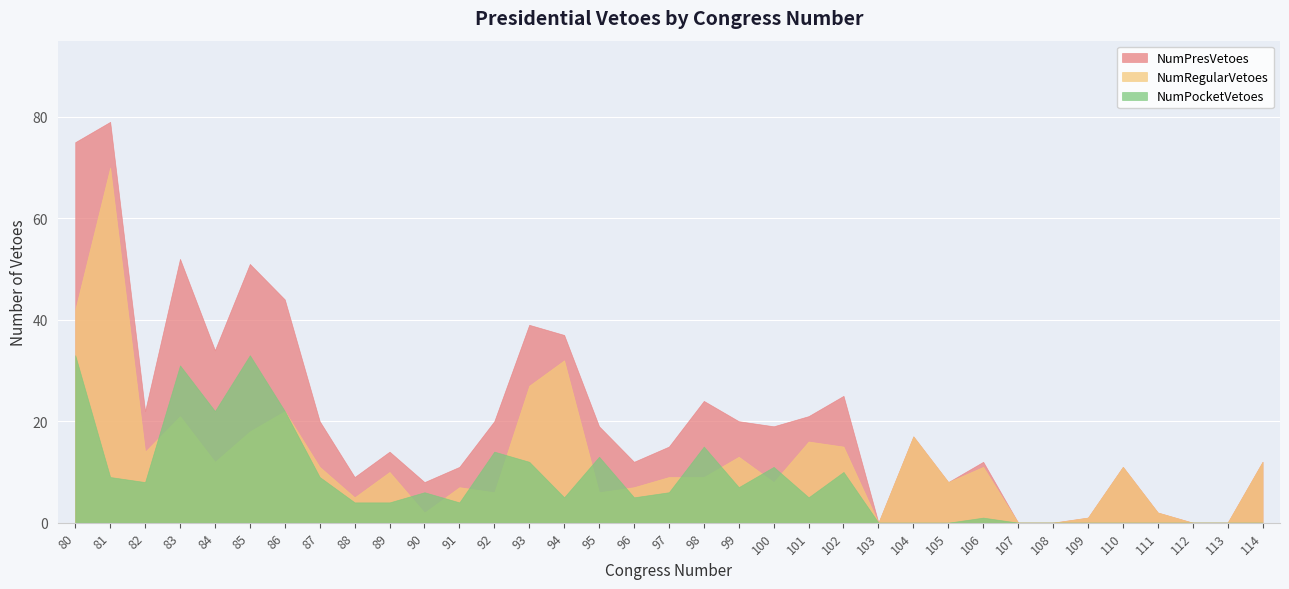

True or false: NumPresVetoes has more than 2 points higher than both neighbors.

True